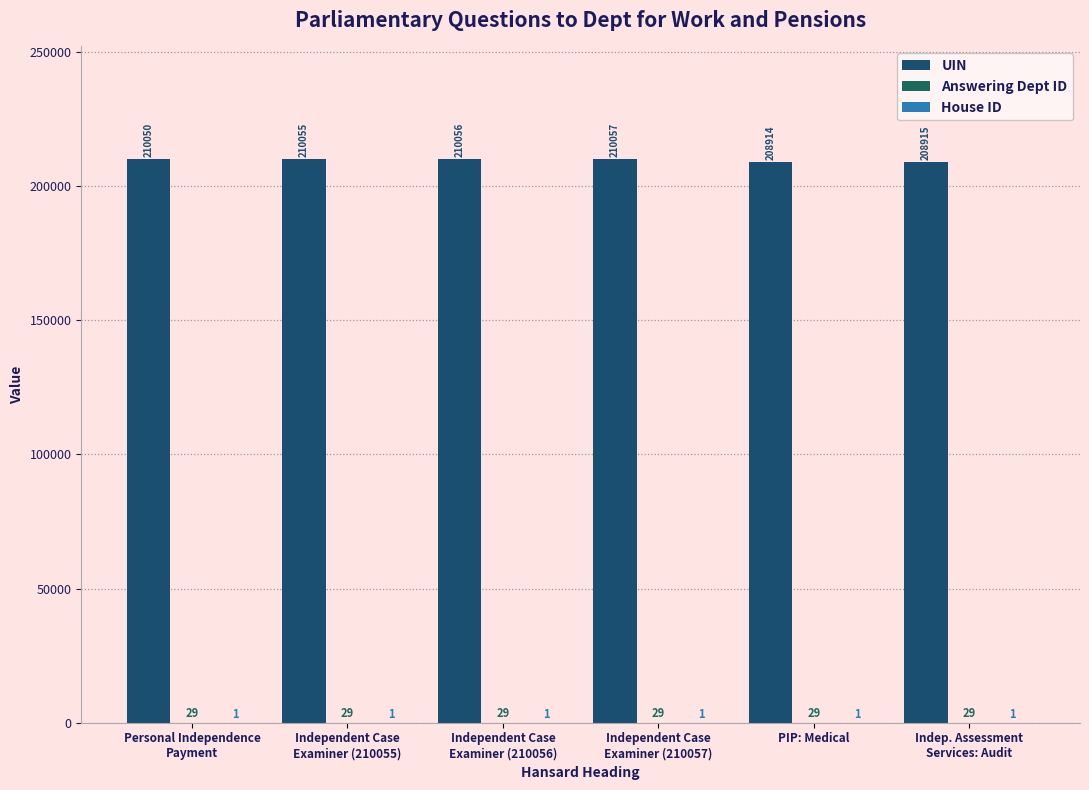

How many groups of bars are there?

6